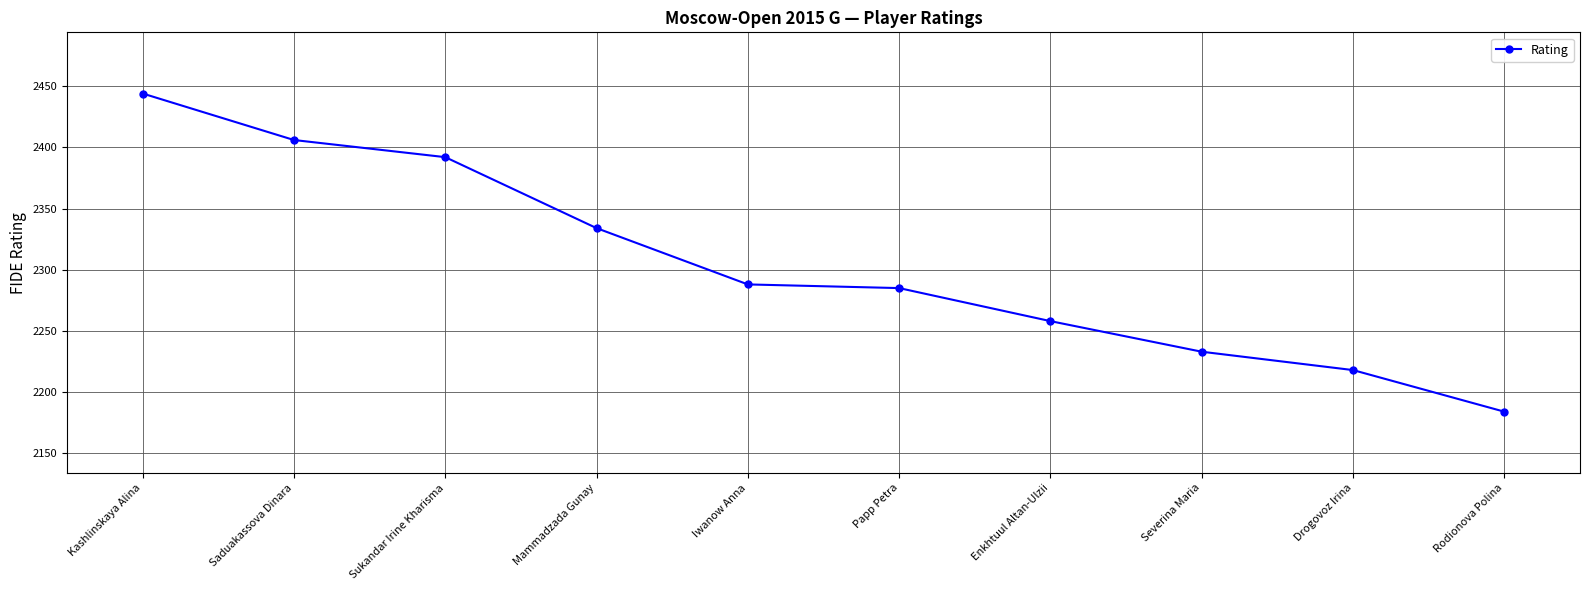

Reading left to right, list all the values displayed in this chart.

Kashlinskaya Alina=2444	Saduakassova Dinara=2406	Sukandar Irine Kharisma=2392	Mammadzada Gunay=2334	Iwanow Anna=2288	Papp Petra=2285	Enkhtuul Altan-Ulzii=2258	Severina Maria=2233	Drogovoz Irina=2218	Rodionova Polina=2184